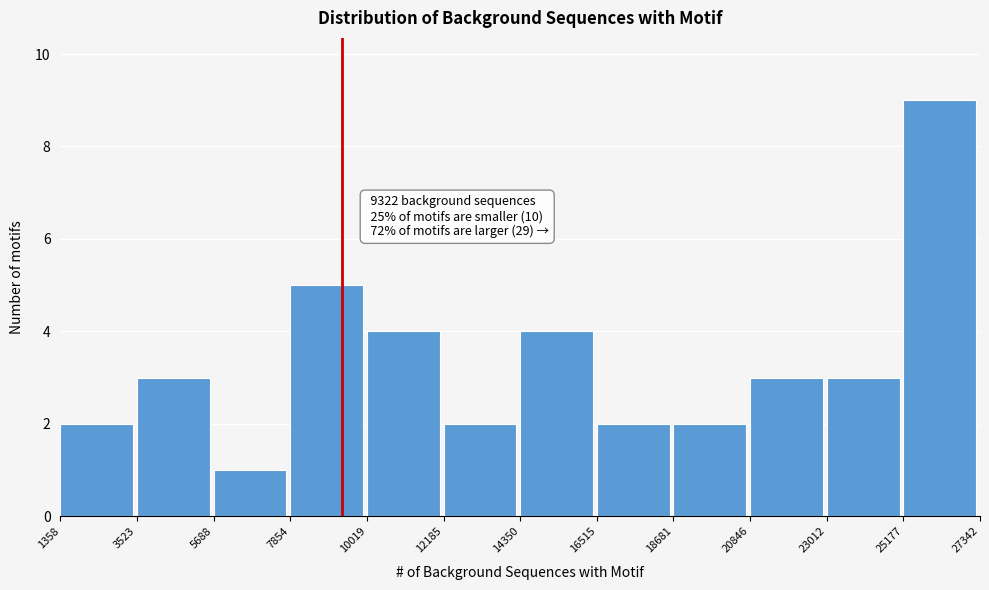

Which range on the x-axis has the tallest bar?

25177 to 27342